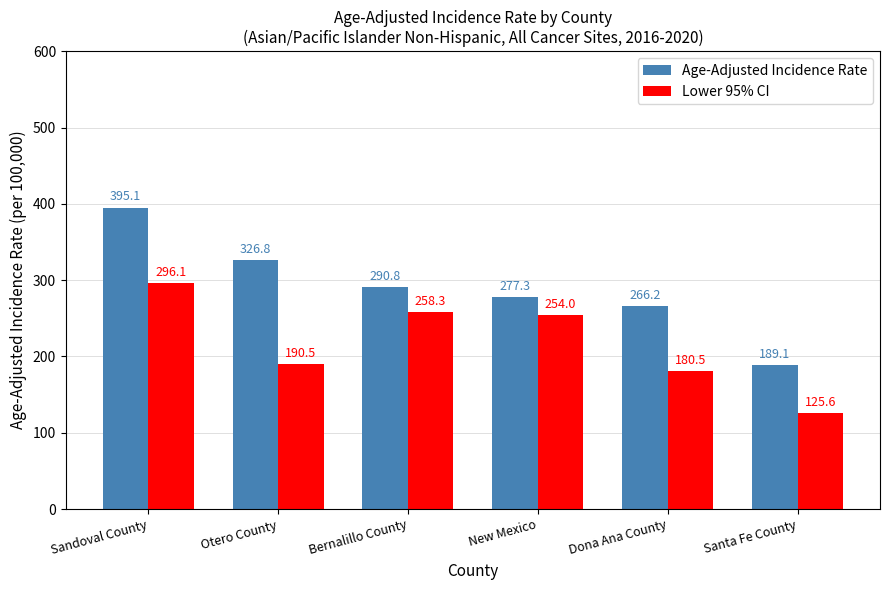

At Otero County, list the series in order from largest to smallest.

Age-Adjusted Incidence Rate, Lower 95% CI